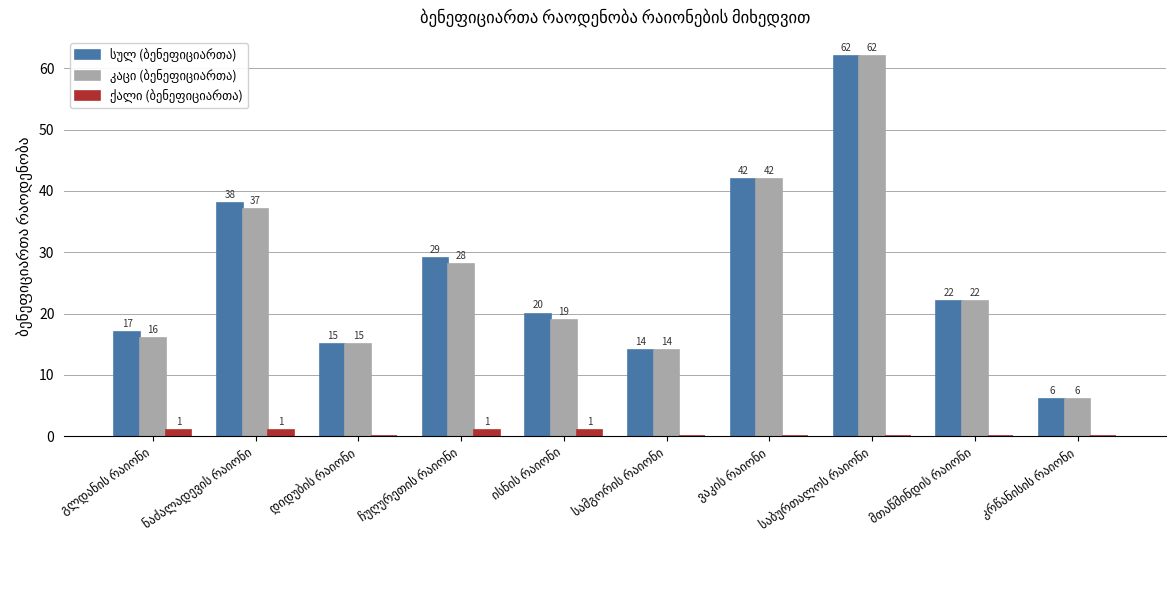

How many series are shown in this chart?

3